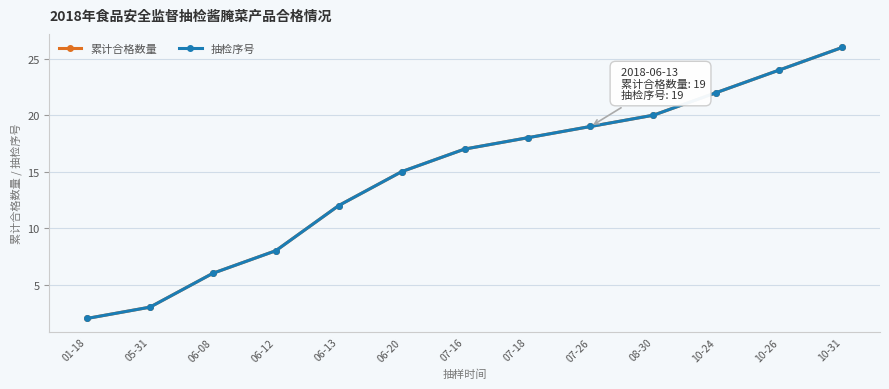

Reading left to right, extract all data points from this chart.

累计合格数量: 01-18=2	05-31=3	06-08=6	06-12=8	06-13=12	06-20=15	07-16=17	07-18=18	07-26=19	08-30=20	10-24=22	10-26=24	10-31=26
抽检序号: 01-18=2	05-31=3	06-08=6	06-12=8	06-13=12	06-20=15	07-16=17	07-18=18	07-26=19	08-30=20	10-24=22	10-26=24	10-31=26